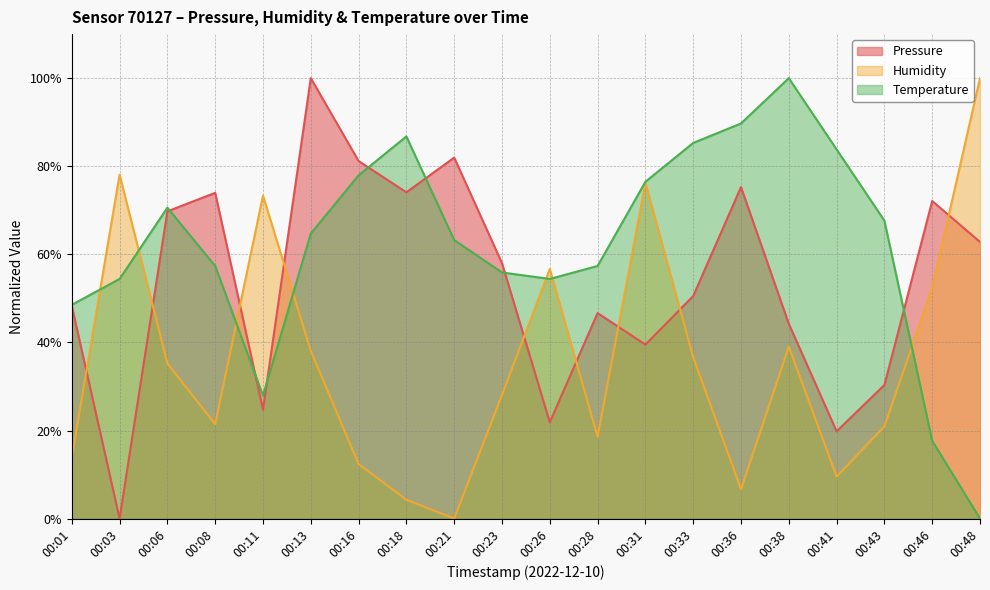

Reading left to right, list all the values displayed in this chart.

pressure: 00:01=48.3	00:03=0.0	00:06=69.8	00:08=74.0	00:11=24.7	00:13=100.0	00:16=81.2	00:18=74.1	00:21=82.0	00:23=58.0	00:26=21.9	00:28=46.7	00:31=39.5	00:33=50.5	00:36=75.3	00:38=44.2	00:41=19.8	00:43=30.3	00:46=72.1	00:48=62.8
humidity: 00:01=13.8	00:03=78.1	00:06=35.2	00:08=21.4	00:11=73.3	00:13=38.1	00:16=12.4	00:18=4.3	00:21=0.0	00:23=28.1	00:26=56.7	00:28=18.6	00:31=76.2	00:33=36.7	00:36=6.7	00:38=39.0	00:41=9.5	00:43=21.0	00:46=52.4	00:48=100.0
temperature: 00:01=48.5	00:03=54.4	00:06=70.6	00:08=57.4	00:11=27.9	00:13=64.7	00:16=77.9	00:18=86.8	00:21=63.2	00:23=55.9	00:26=54.4	00:28=57.4	00:31=76.5	00:33=85.3	00:36=89.7	00:38=100.0	00:41=83.8	00:43=67.6	00:46=17.6	00:48=0.0